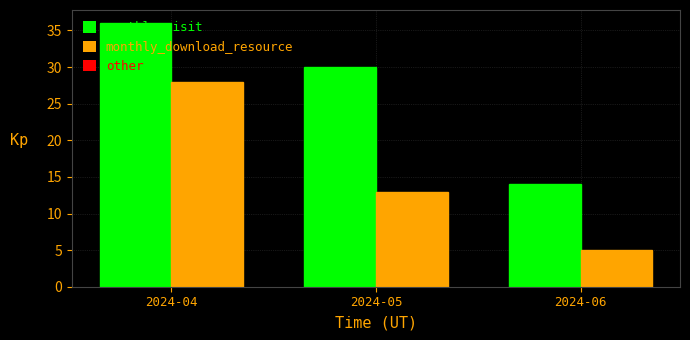

Which series has the largest range (max minus min)?

monthly_download_resource